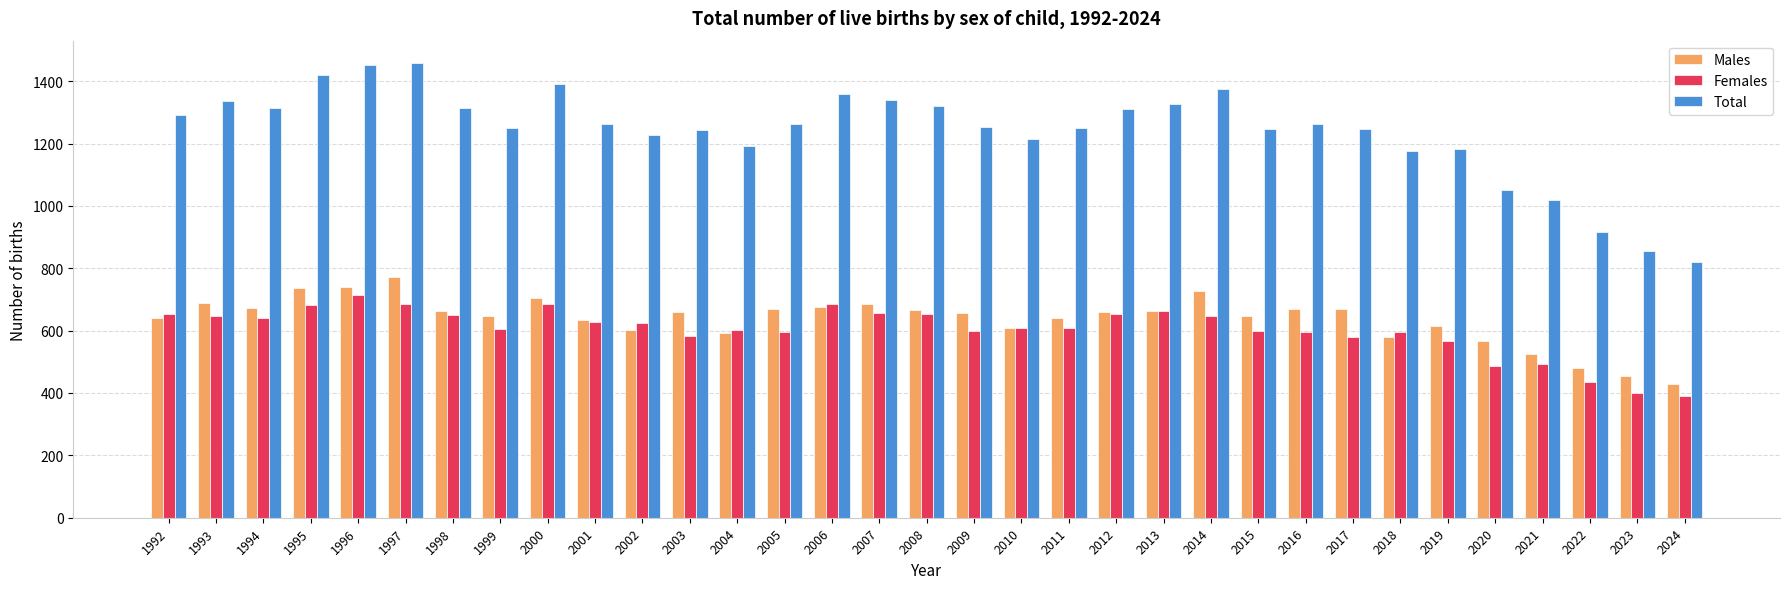

Count the number of data series in this chart.

3